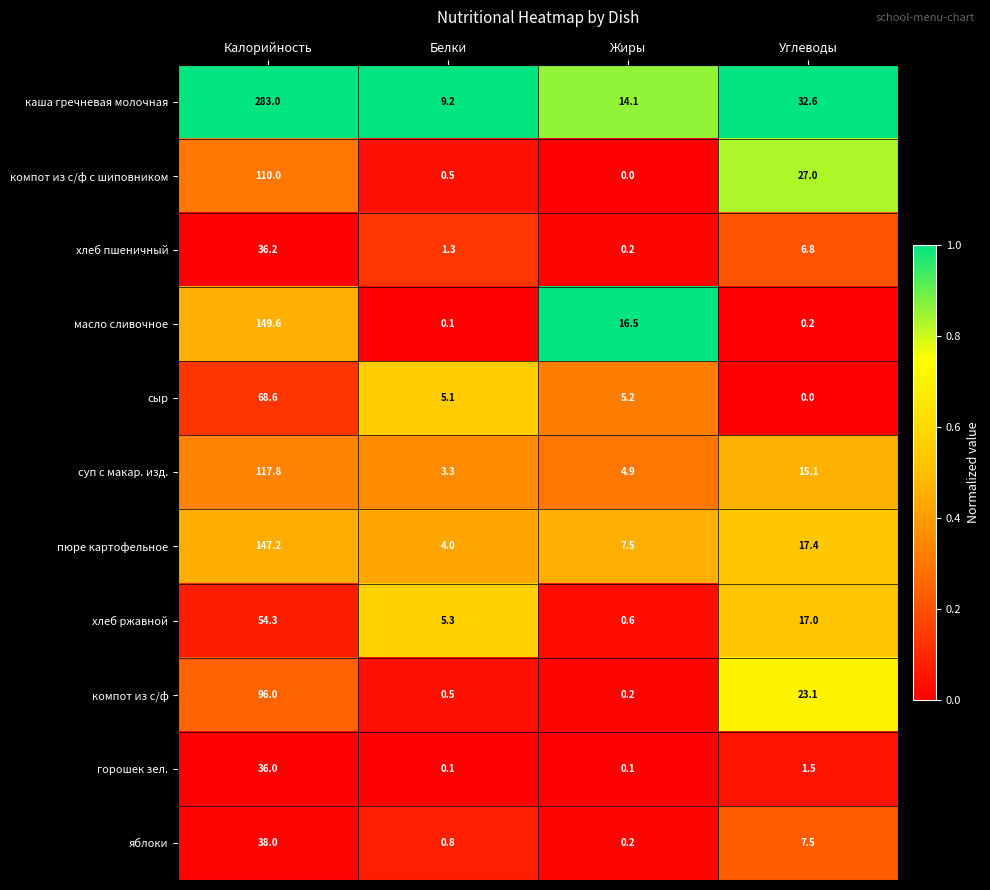

True or false: яблоки has a value of 0.2 at Белки.

False